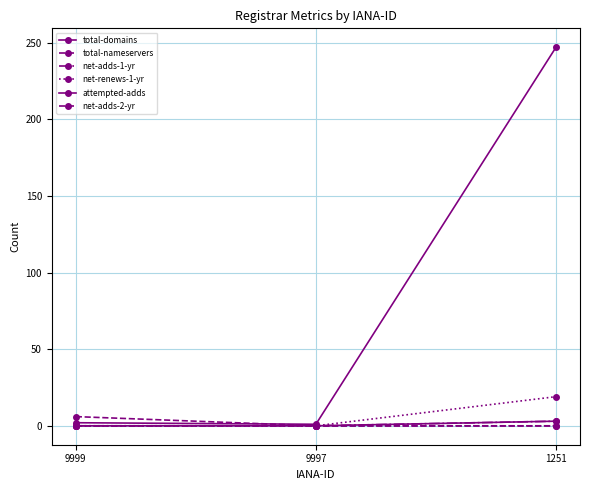

Which series changed the most between 9999 and 1251?

total-domains